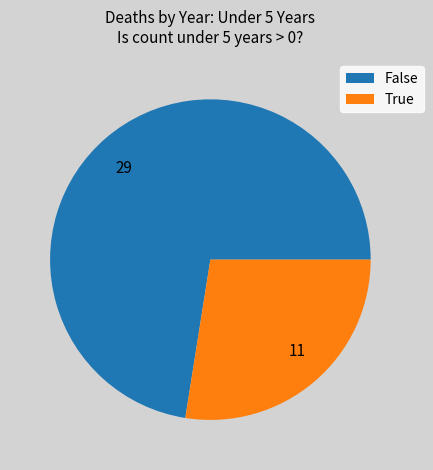

Does any single category account for the majority?

Yes